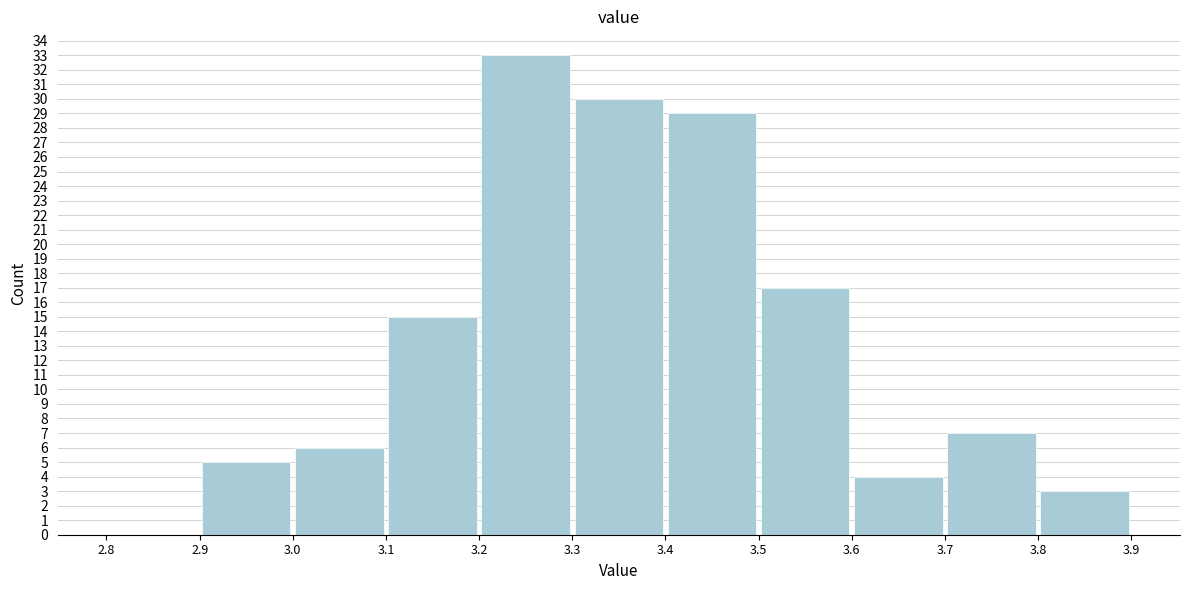

Reading left to right, transcribe this chart: for each bar, give the range it covers on the x-axis and its height. The values are not printed on the chart, so give them approximately, as read against the axis.

2.8 to 2.9: 0
2.9 to 3.0: 5
3.0 to 3.1: 6
3.1 to 3.2: 15
3.2 to 3.3: 33
3.3 to 3.4: 30
3.4 to 3.5: 29
3.5 to 3.6: 17
3.6 to 3.7: 4
3.7 to 3.8: 7
3.8 to 3.9: 3